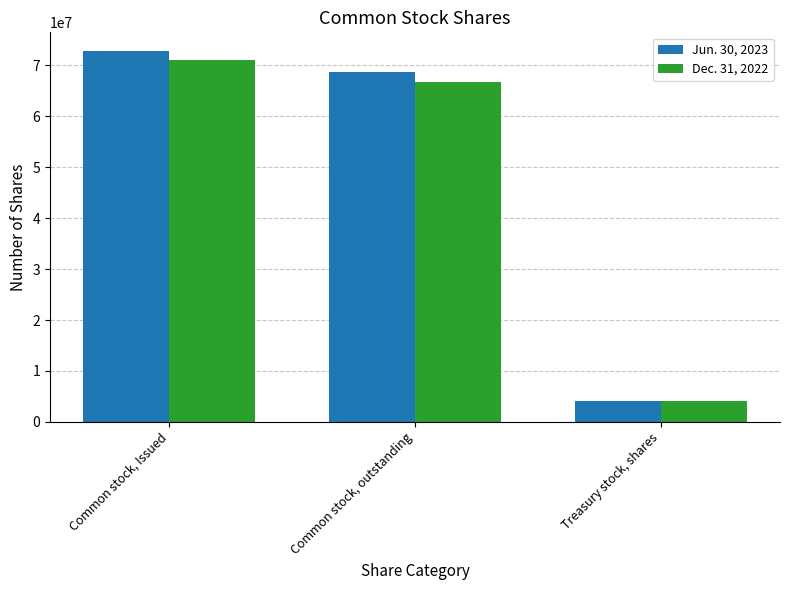

Reading left to right, extract all data points from this chart.

Jun. 30, 2023: Common stock, Issued=72810751	Common stock, outstanding=68613862	Treasury stock, shares=4196889
Dec. 31, 2022: Common stock, Issued=70933140	Common stock, outstanding=66736251	Treasury stock, shares=4196889